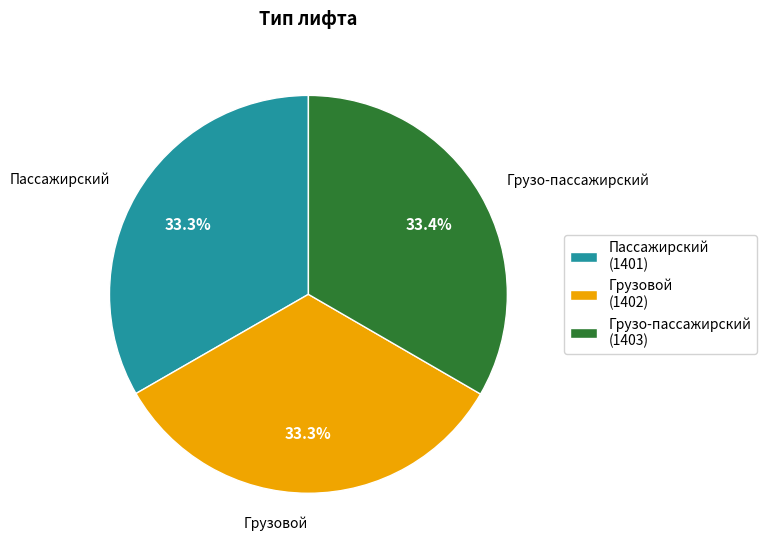

What is the ratio of the value at Пассажирский to the value at Грузо-пассажирский?

1.0